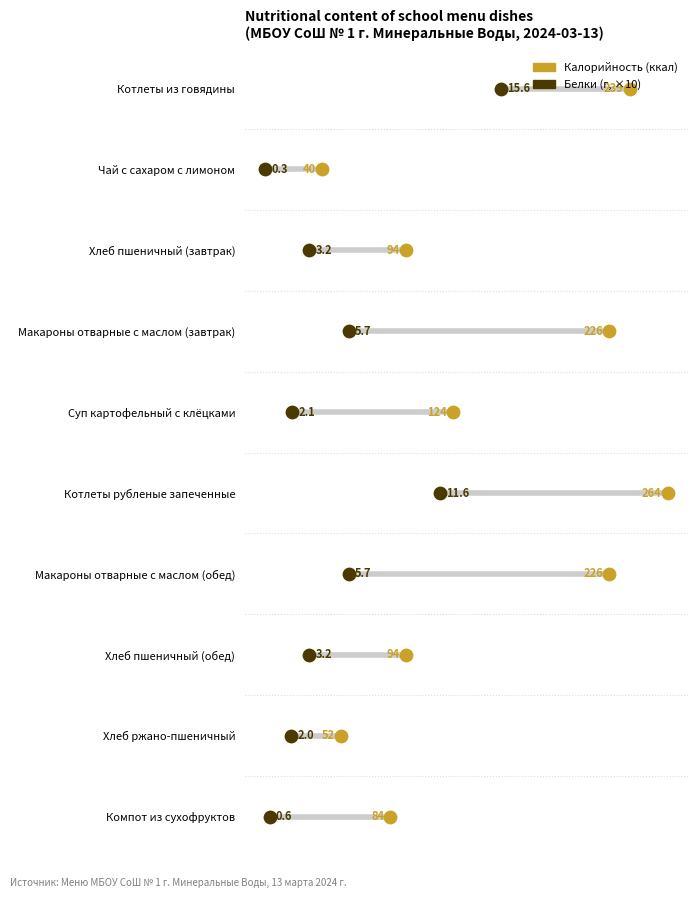

What are all the series names shown in the legend?

Калорийность, Белки (×10)